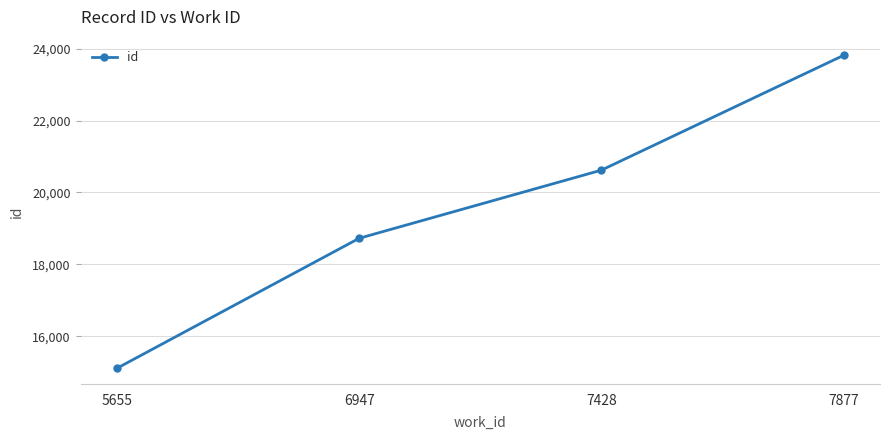

Which has a higher value, 7877 or 5655?

7877